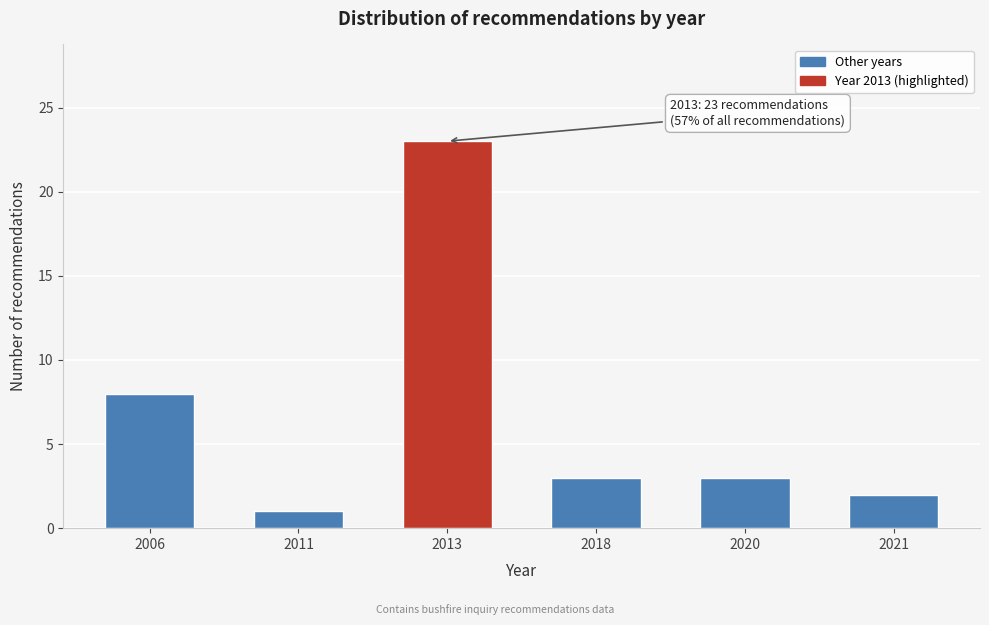

Reading left to right, transcribe all the data shown in this chart.

2006=8	2011=1	2013=23	2018=3	2020=3	2021=2